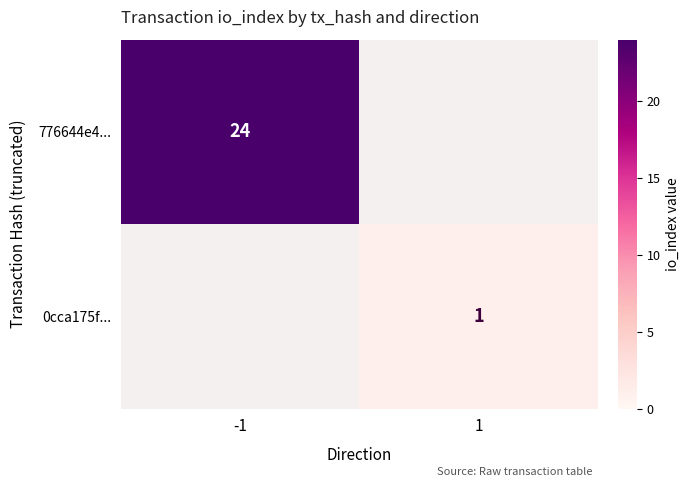

Is it true that 776644e4... equals 24 at -1?

True